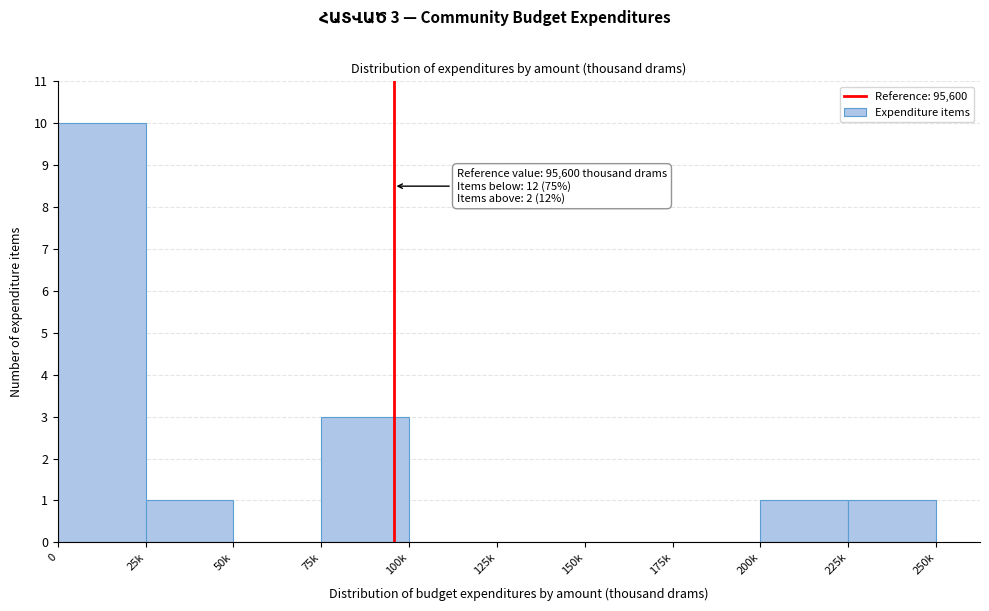

Reading right to left, what are all the values shown in this chart?

225k=1	200k=1	175k=0	150k=0	125k=0	100k=0	75k=3	50k=0	25k=1	0=10